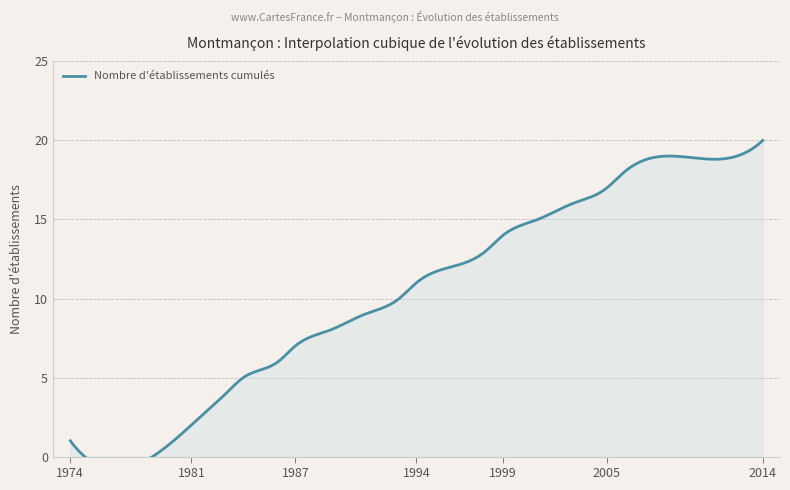

List the labels in order of value, smallest first.

1974, 1981, 1982, 1983, 1984, 1986, 1987, 1989, 1991, 1993, 1994, 1996, 1998, 1999, 2001, 2003, 2005, 2006, 2009, 2014